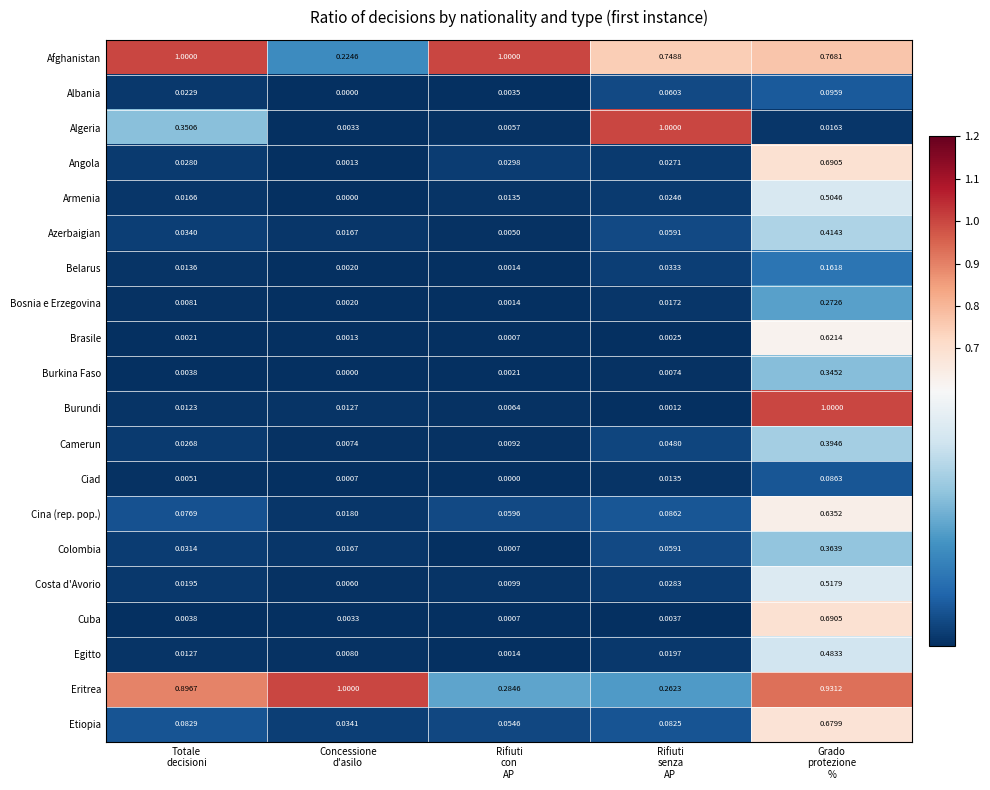

Which series has the widest spread of values?

Burundi